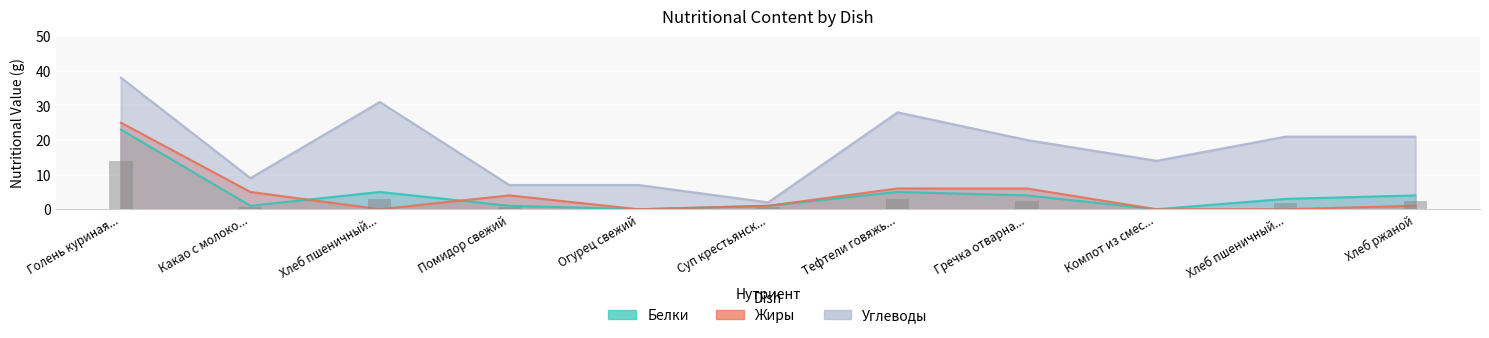

Which series changed the most between Огурец свежий and Гречка отварна...?

Углеводы